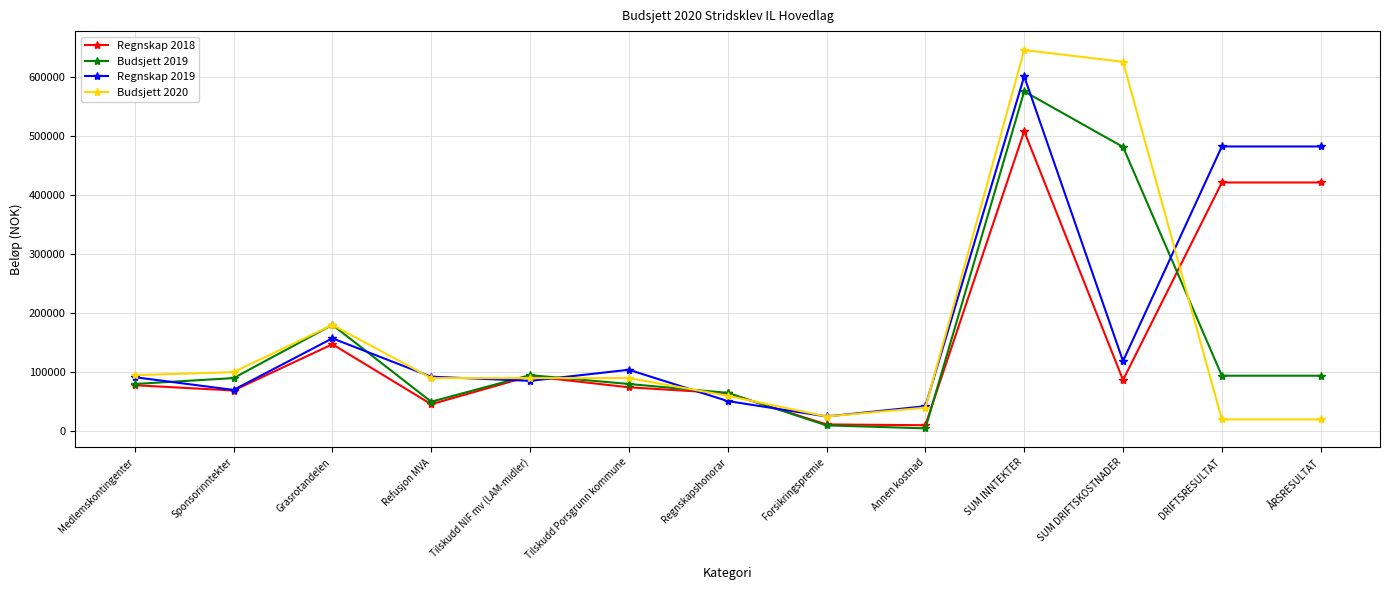

At how many categories does at least one series exceed 212965?

4